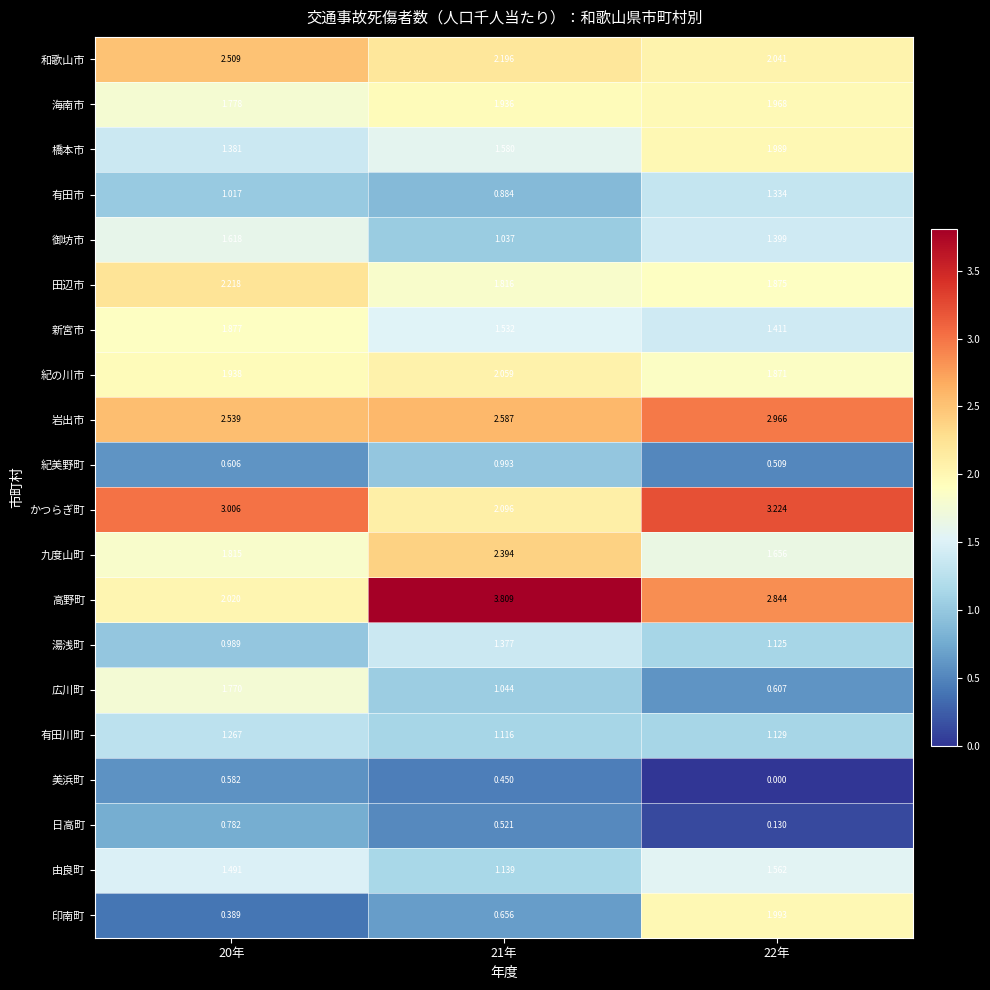

Count the number of categories in the chart.

3